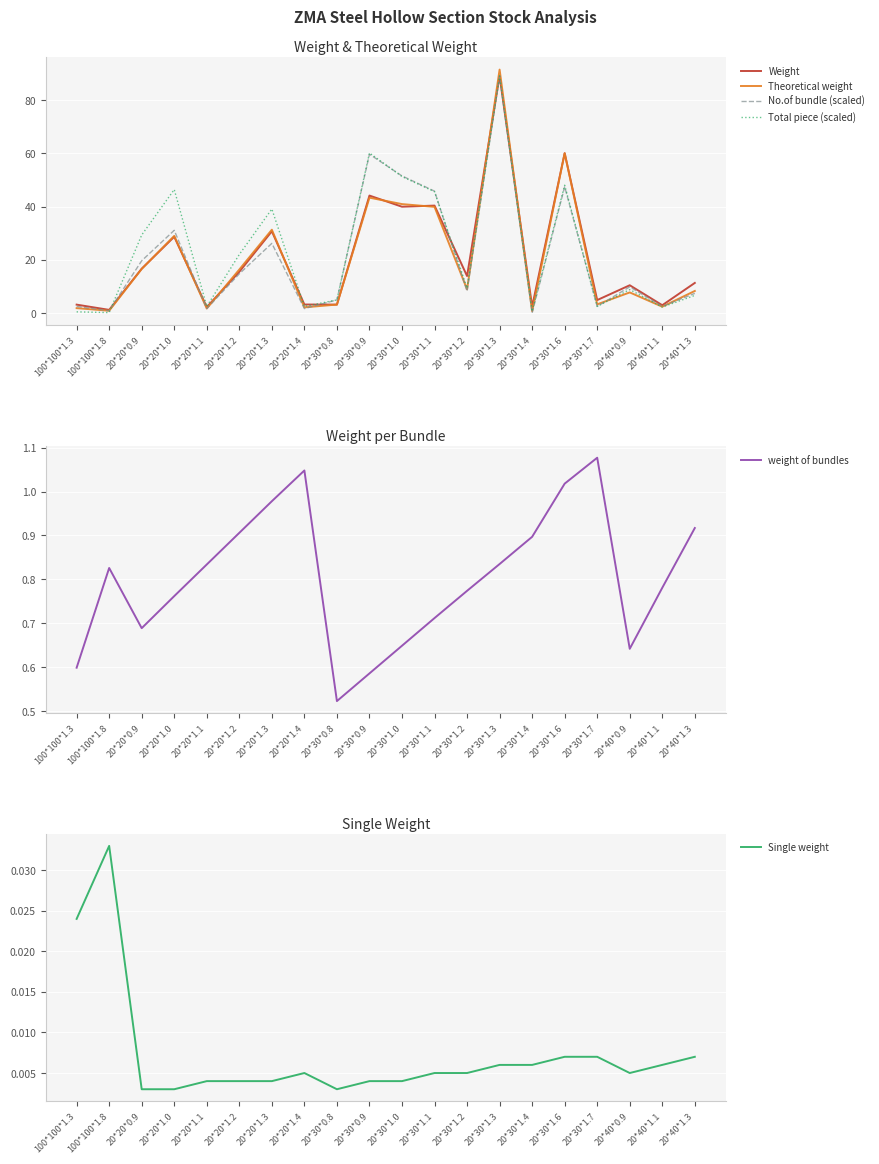

True or false: Theoretical weight has more than 0 interior local peaks.

True